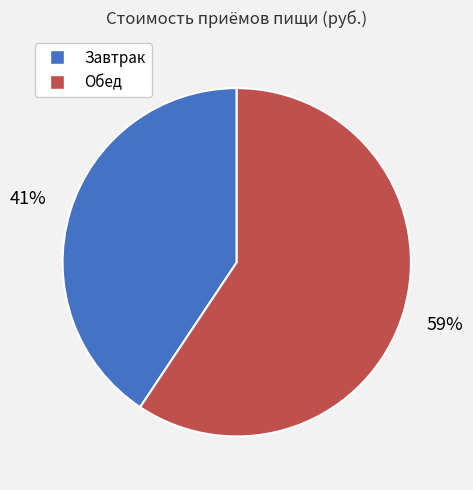

To the nearest percent, what is the combined percentage of Обед and Завтрак?

100%